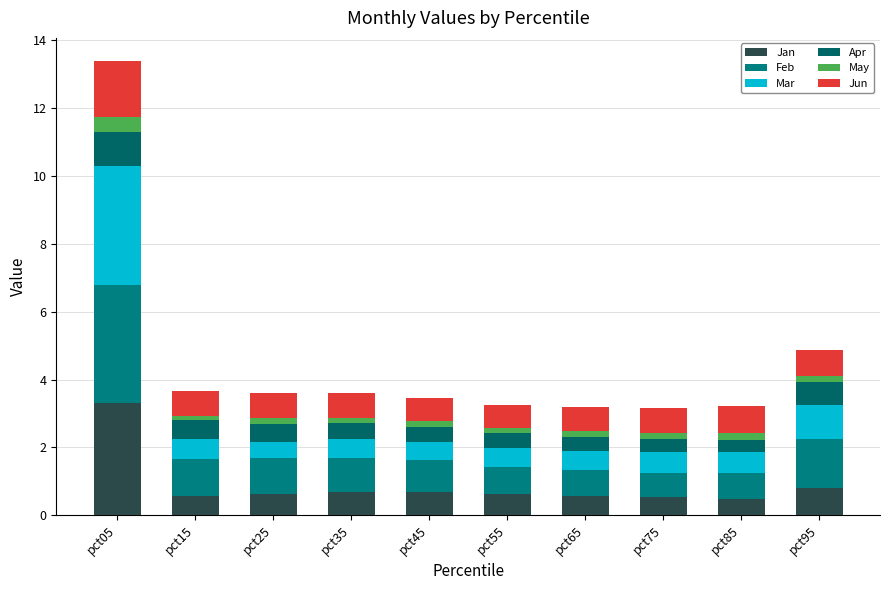

The Mar series shows 0.5 at pct45. True or false?

True